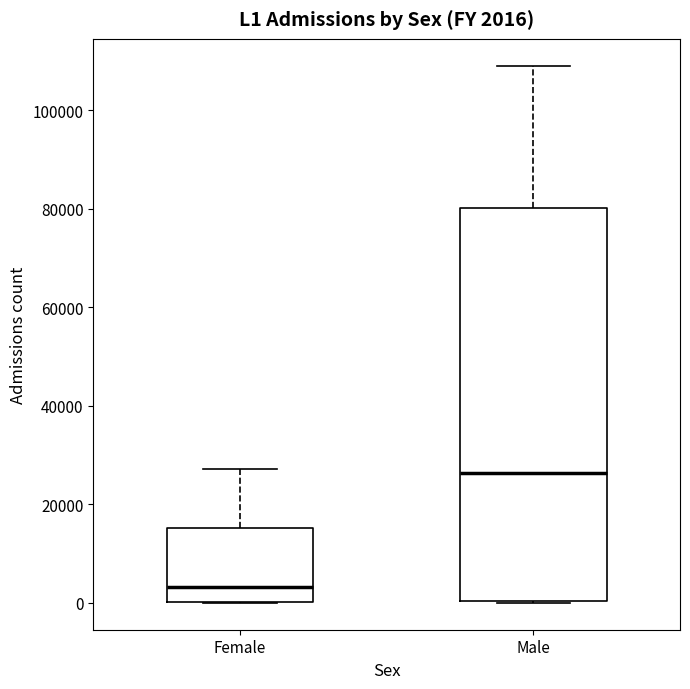

Which box's median line is the lowest?

Female